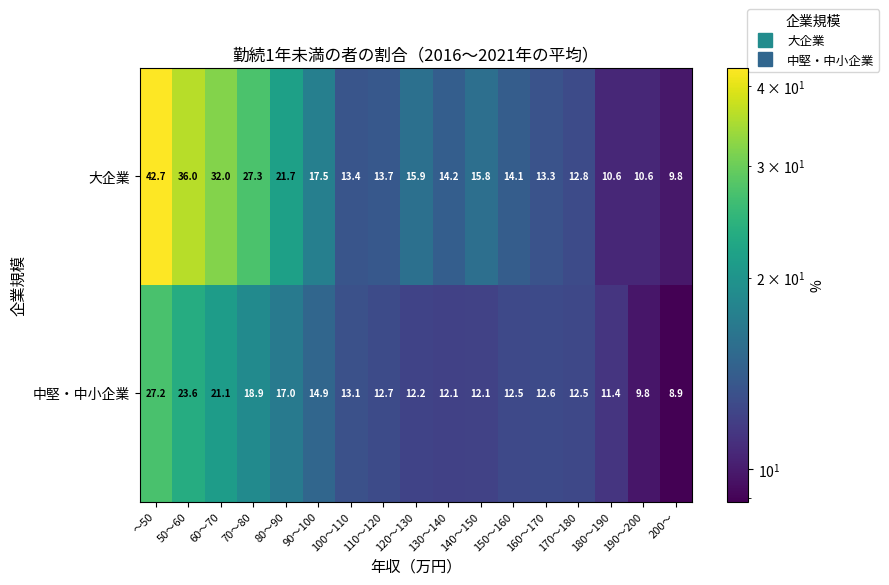

What is the sum of the 大企業 values at 130～140 and 200～?

24.0